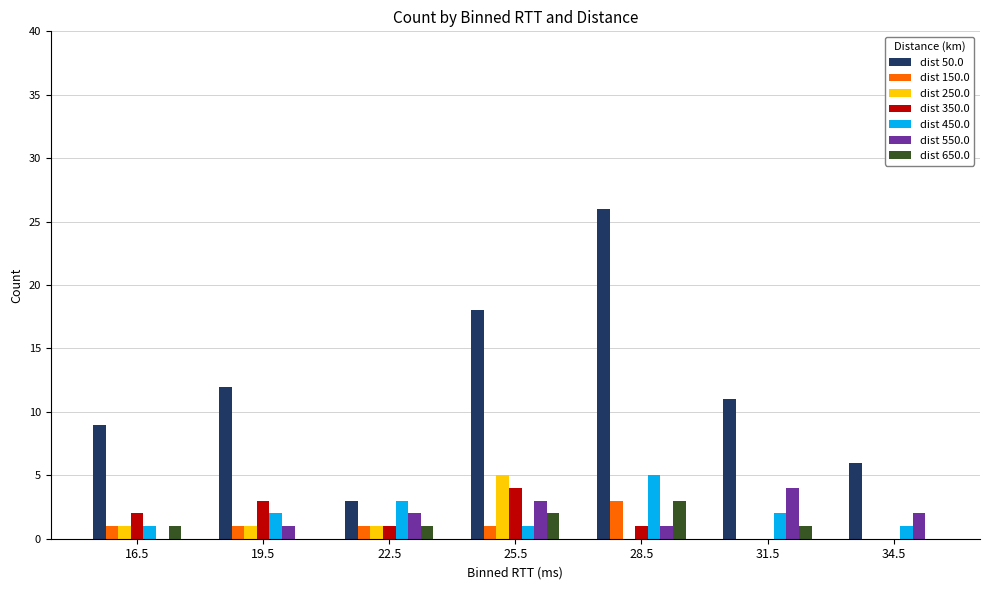

Which series has the largest total across all categories?

dist 50.0